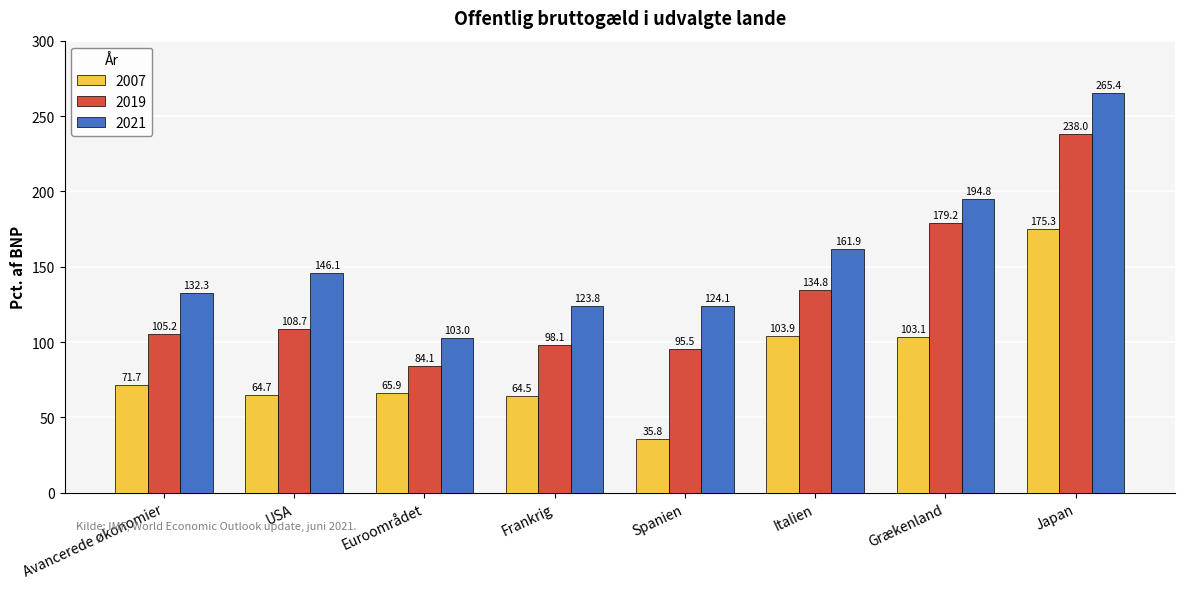

Reading left to right, what are all the values shown in this chart?

2007: 71.7	64.7	65.9	64.5	35.8	103.9	103.1	175.3
2019: 105.2	108.7	84.1	98.1	95.5	134.8	179.2	238.0
2021: 132.3	146.1	103.0	123.8	124.1	161.9	194.8	265.4